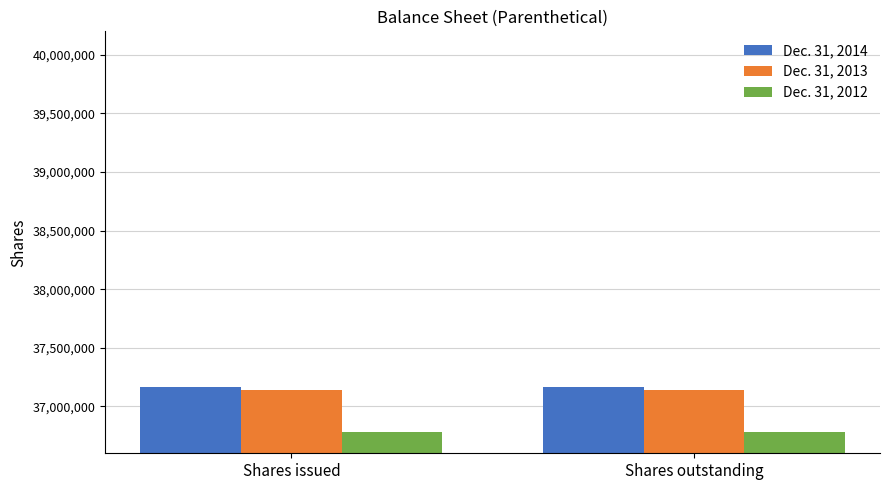

What is the average value of the Dec. 31, 2014 series?

37165854